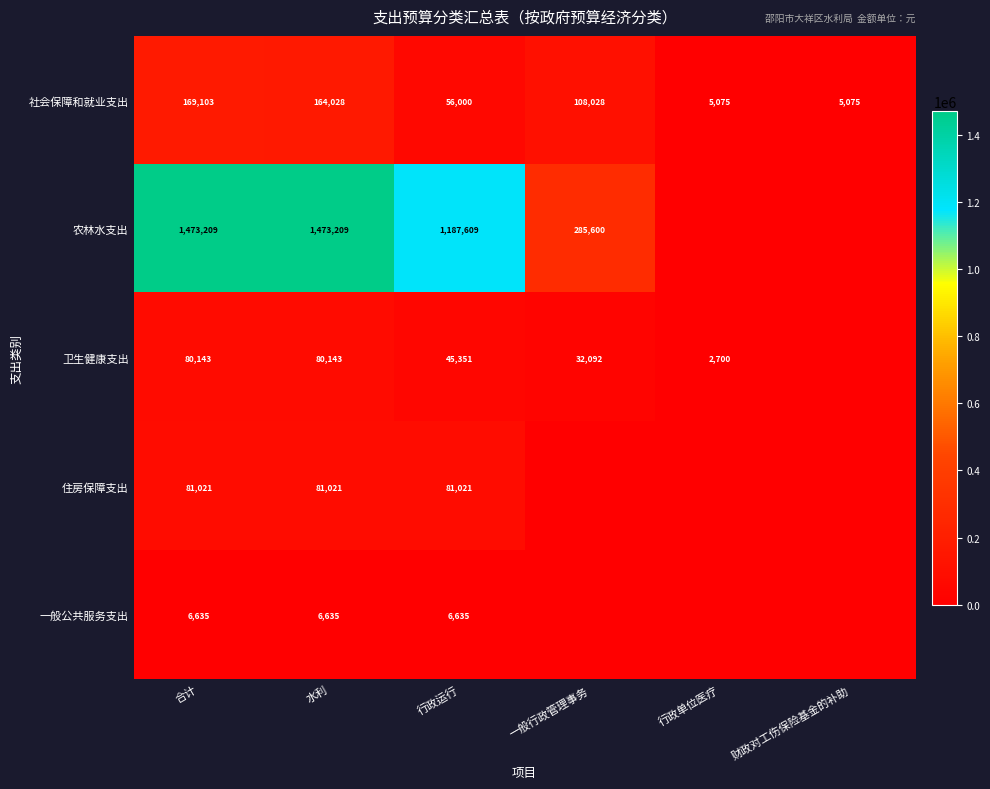

Rank the series at 合计 from highest to lowest value.

农林水支出, 社会保障和就业支出, 住房保障支出, 卫生健康支出, 一般公共服务支出